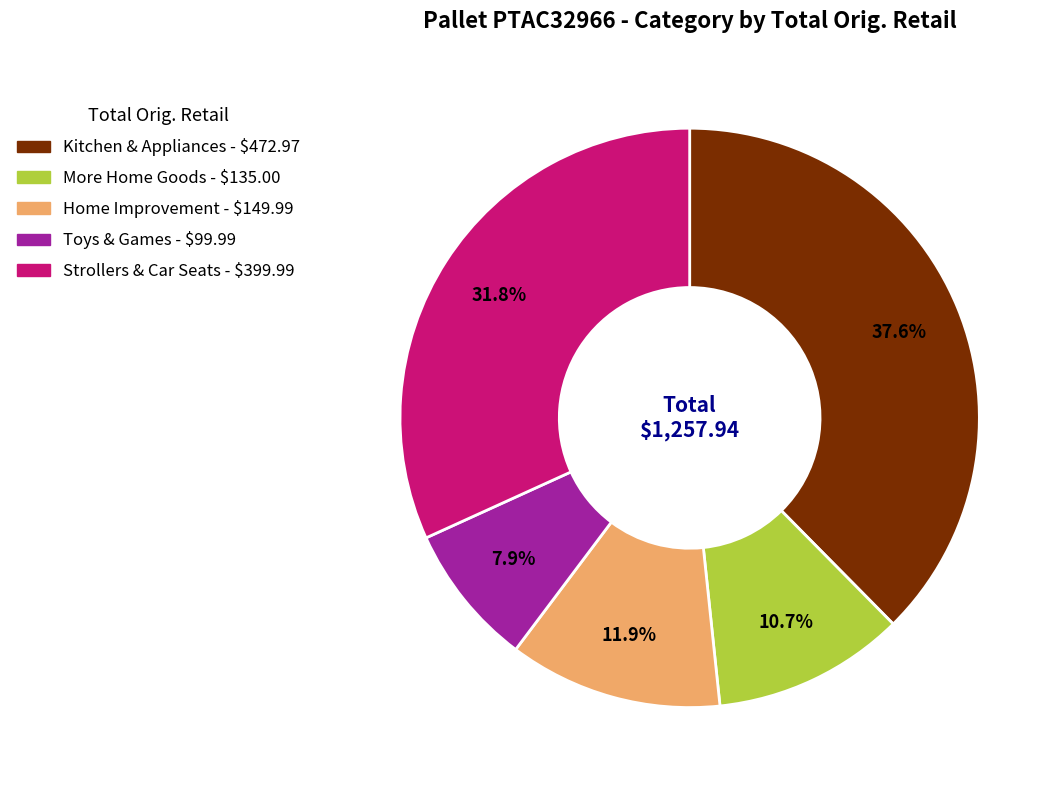

What is the largest slice in the pie chart?

Kitchen & Appliances